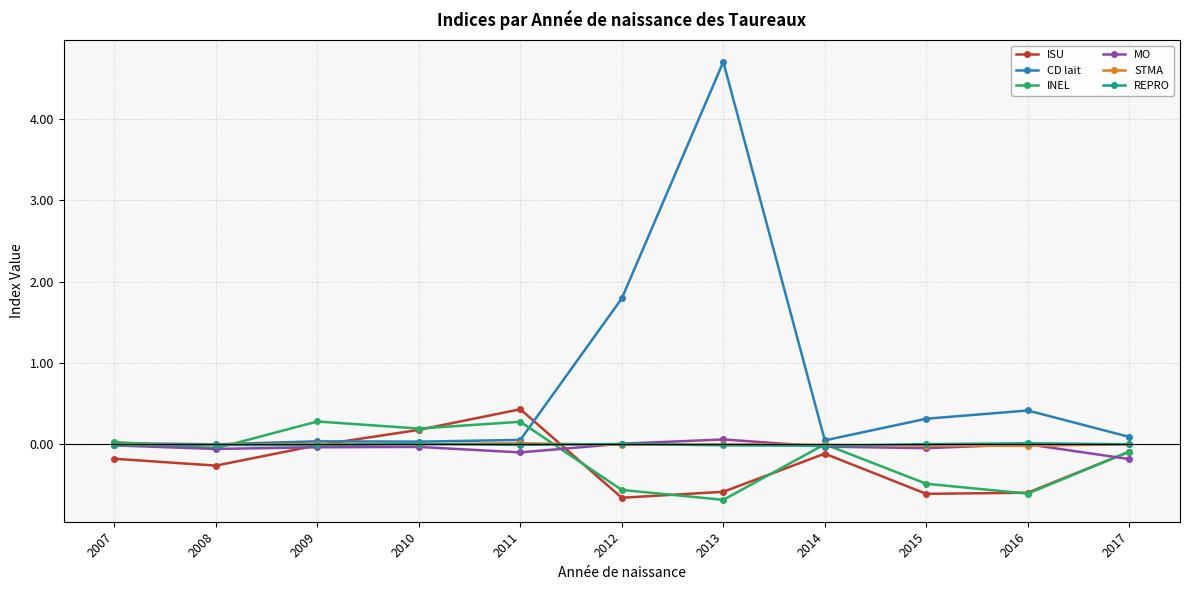

At which label does INEL first exceed 0?

2007